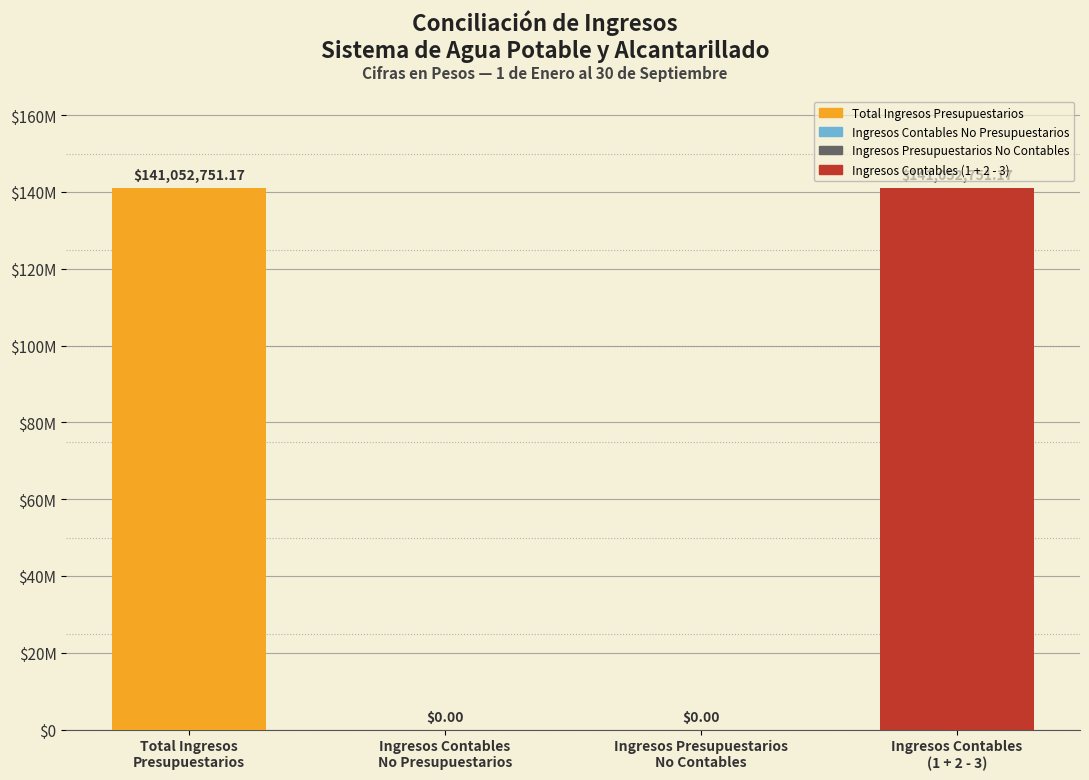

Does the chart contain stacked bars?

No